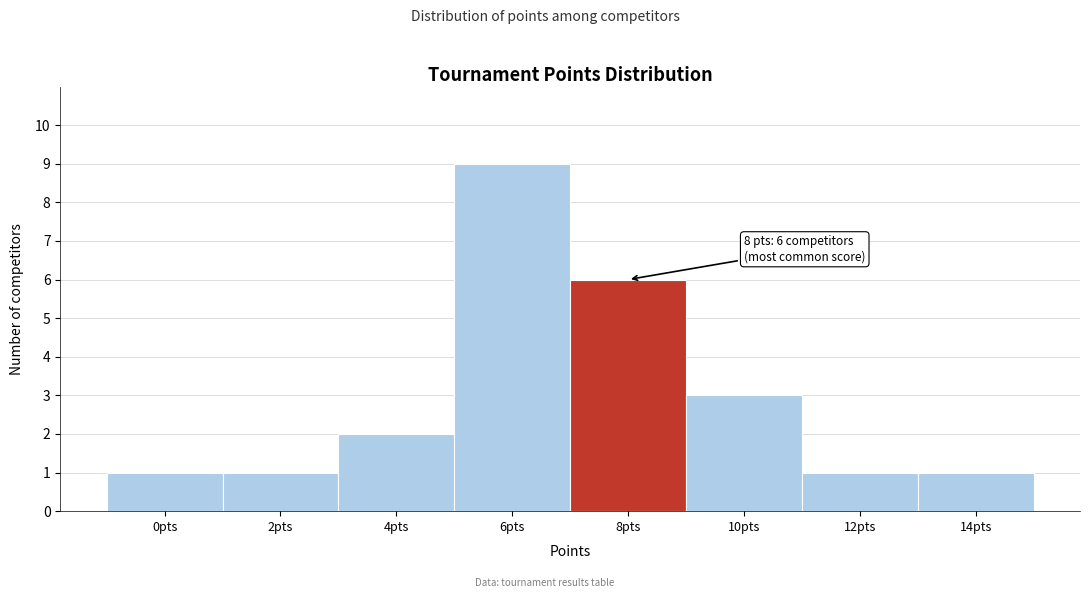

Reading right to left, what are all the values shown in this chart?

14pts=1	12pts=1	10pts=3	8pts=6	6pts=9	4pts=2	2pts=1	0pts=1